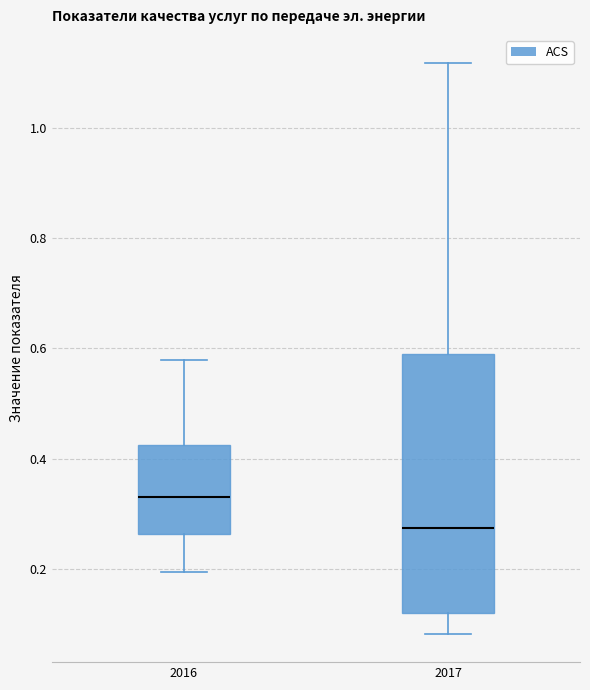

Where is the upper edge of the box at x = 2016 on the y-axis? The values are not printed on the chart, so give them approximately, as read against the axis.

0.42